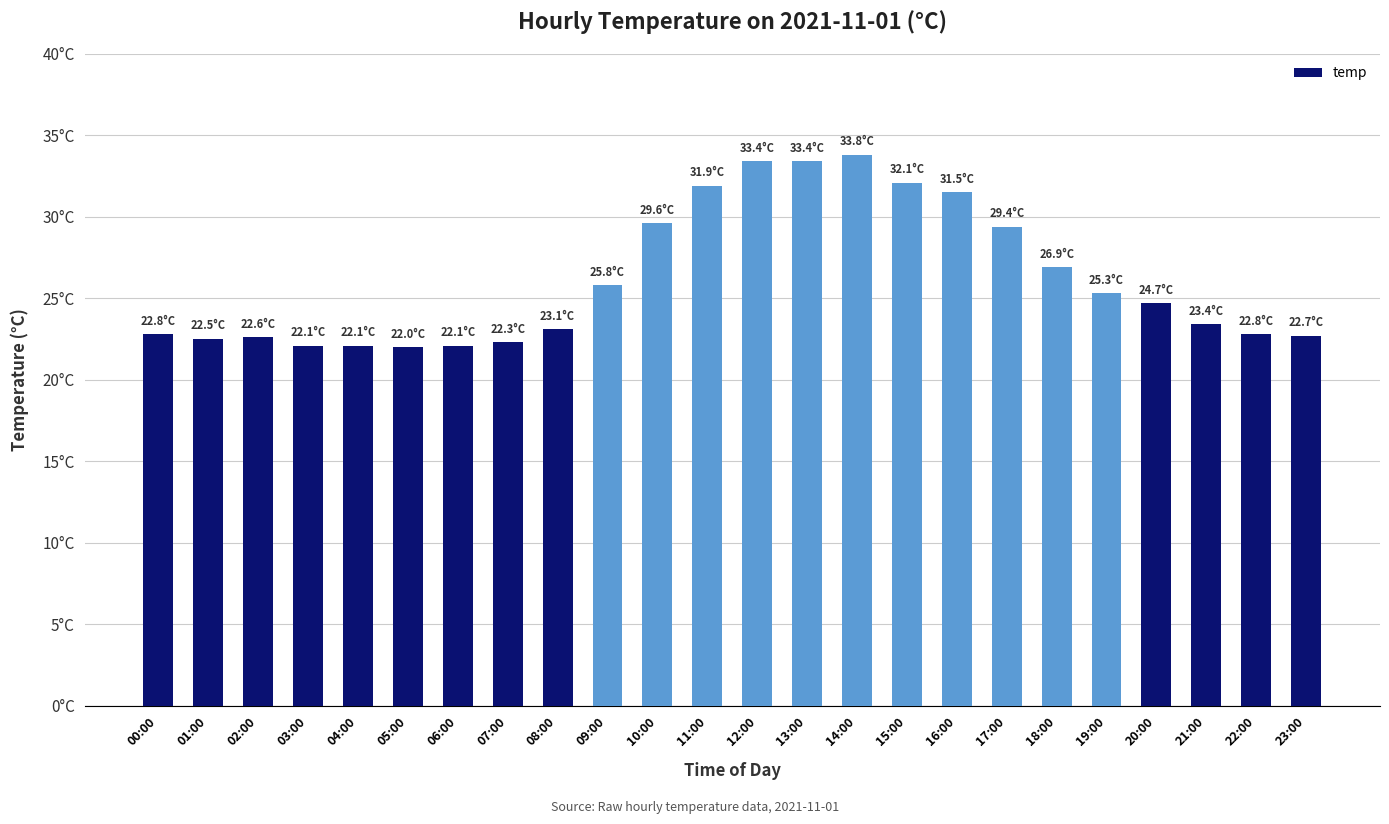

What is the maximum value shown in the chart?

33.8